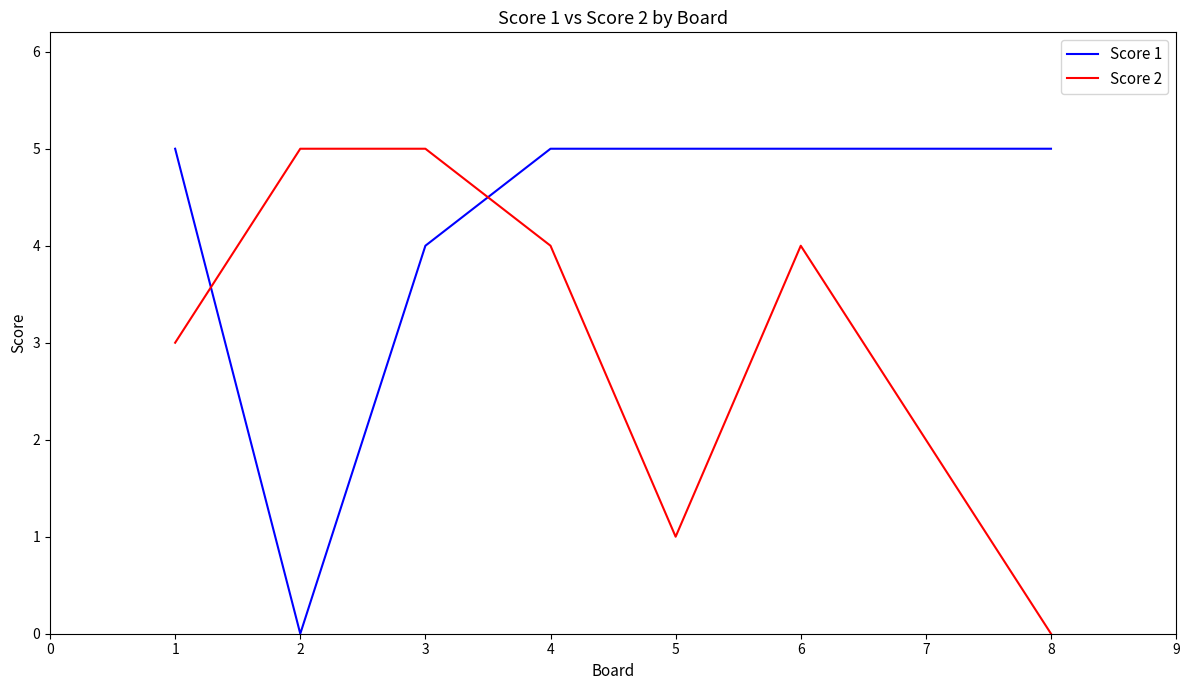

At 2, list the series in order from largest to smallest.

Score 2, Score 1